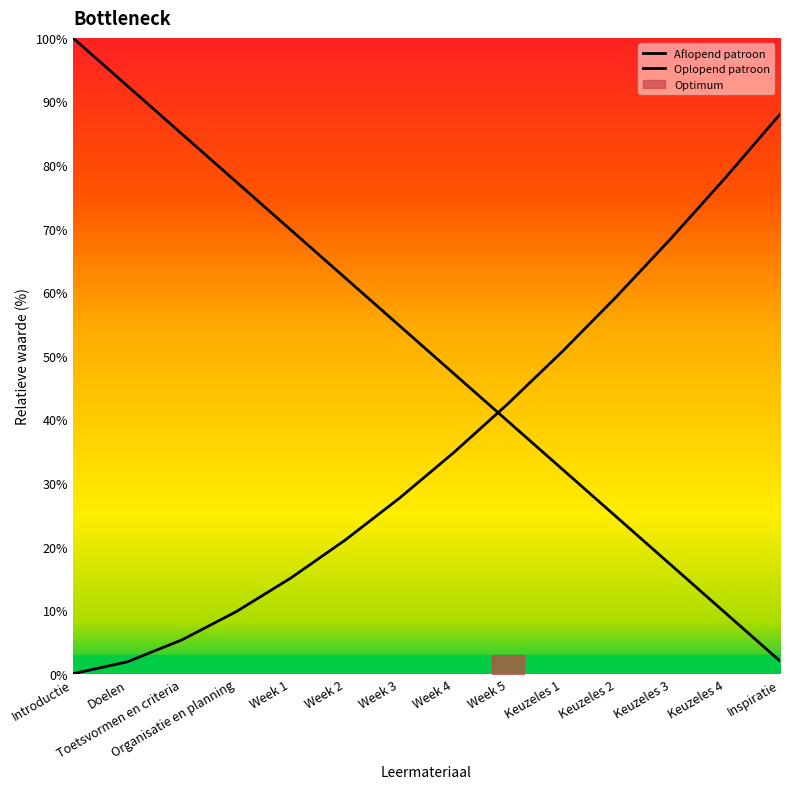

Is it true that Oplopend patroon equals 9.8 at Organisatie en planning?

True